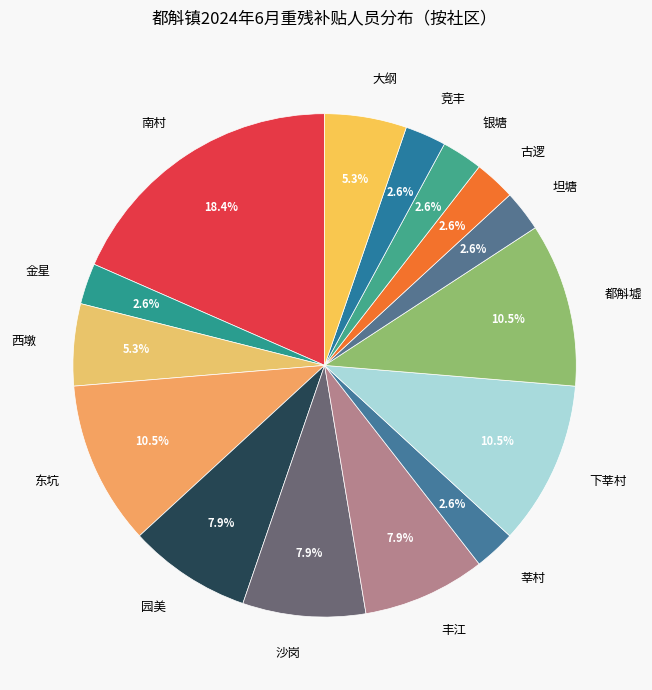

Do 银塘 and 西墩 together represent more than half of the pie?

No